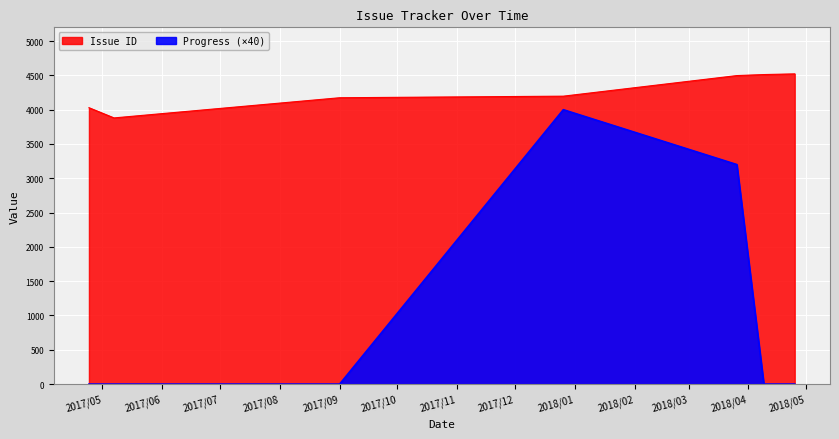

Rank the series by their maximum value, from highest to lowest.

Issue ID, Progress